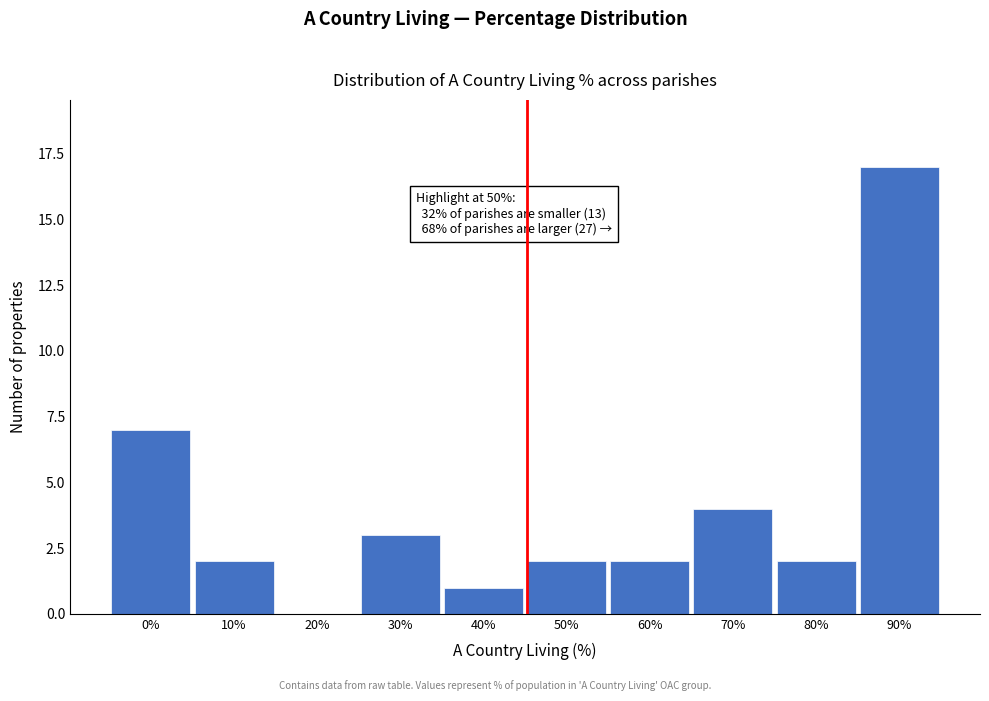

Reading left to right, extract all data points from this chart.

0%=7	10%=2	20%=0	30%=3	40%=1	50%=2	60%=2	70%=4	80%=2	90%=17